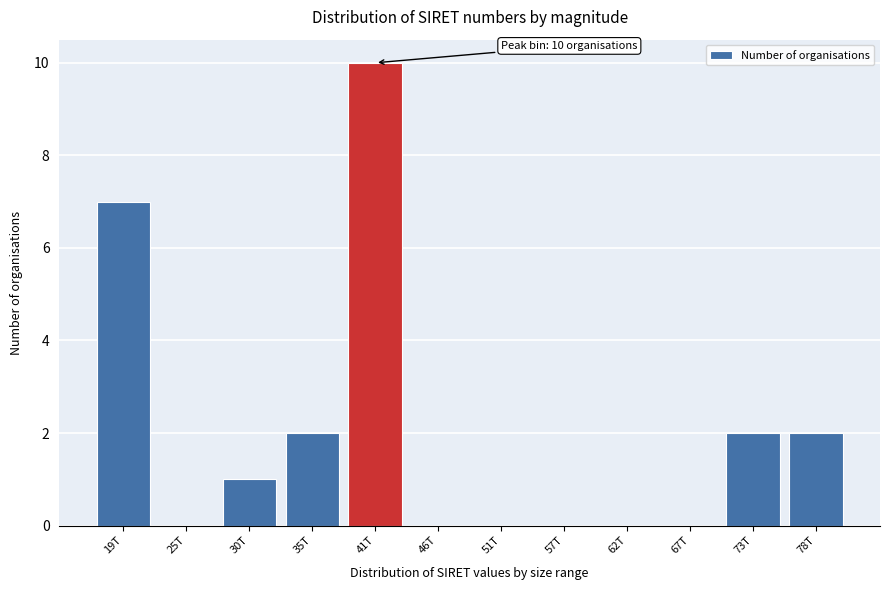

Reading left to right, transcribe all the data shown in this chart.

19T=7	25T=0	30T=1	35T=2	41T=10	46T=0	51T=0	57T=0	62T=0	67T=0	73T=2	78T=2